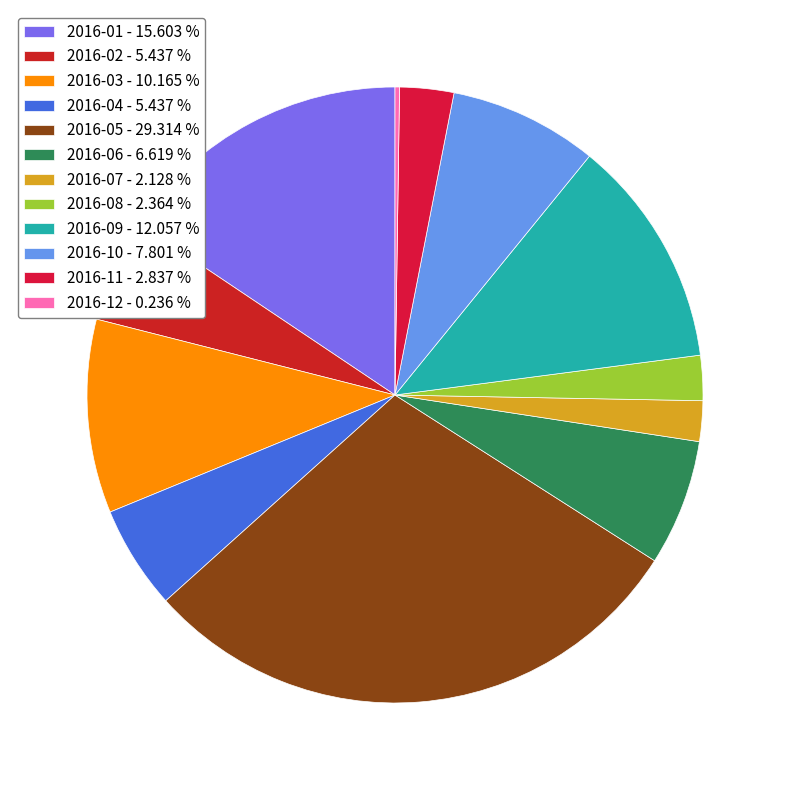

Which slice is the largest?

2016-05